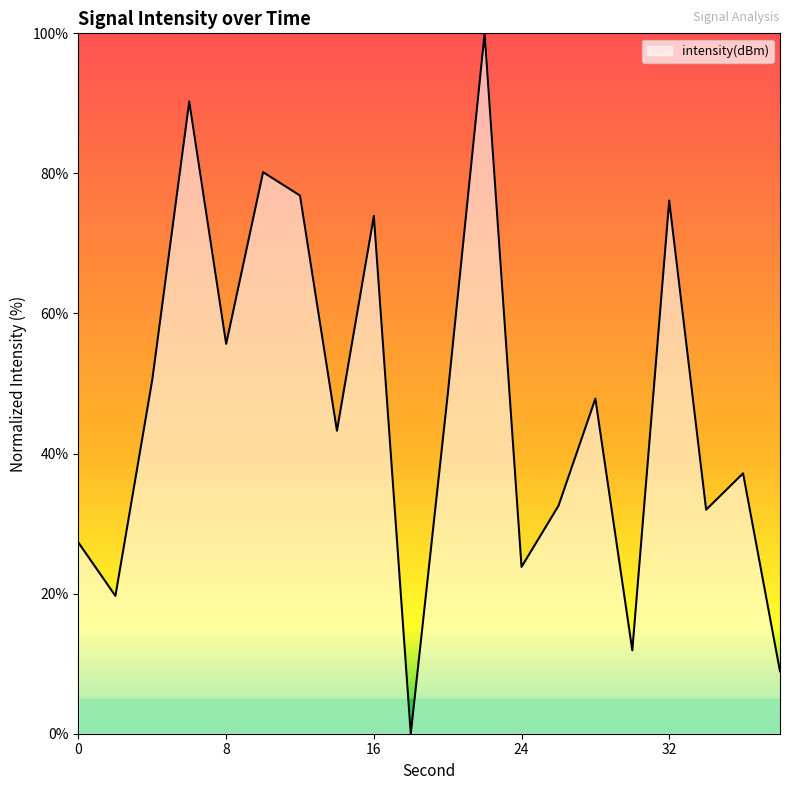

What is the difference between the maximum and minimum values?

100.0